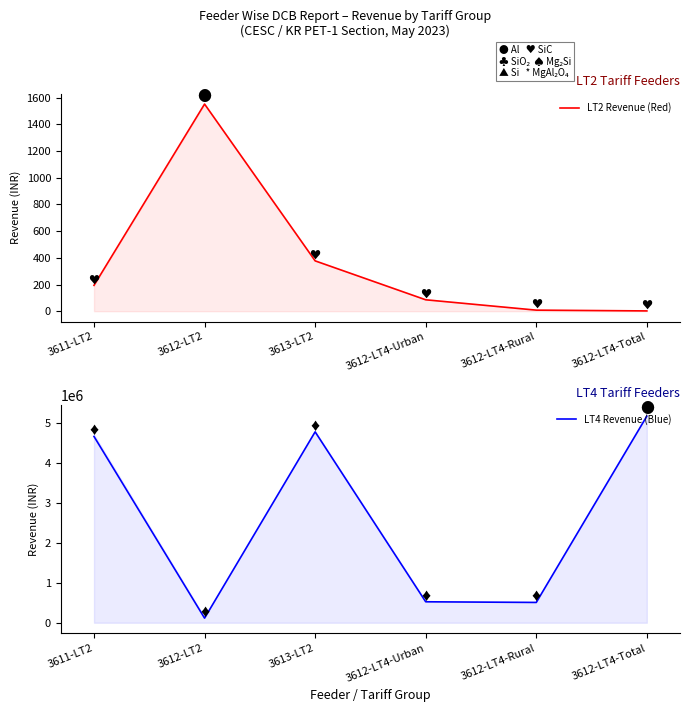

What is the total value across all series at 3613-LT2?

4776712.0